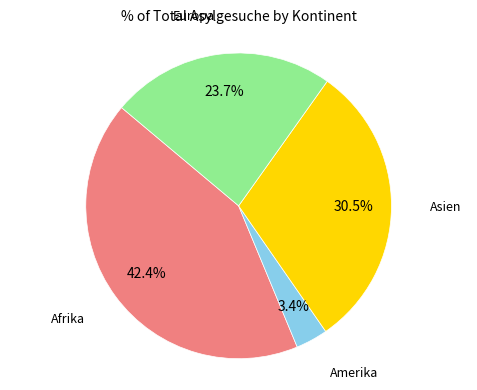

Is there any slice that represents more than half of the pie?

No